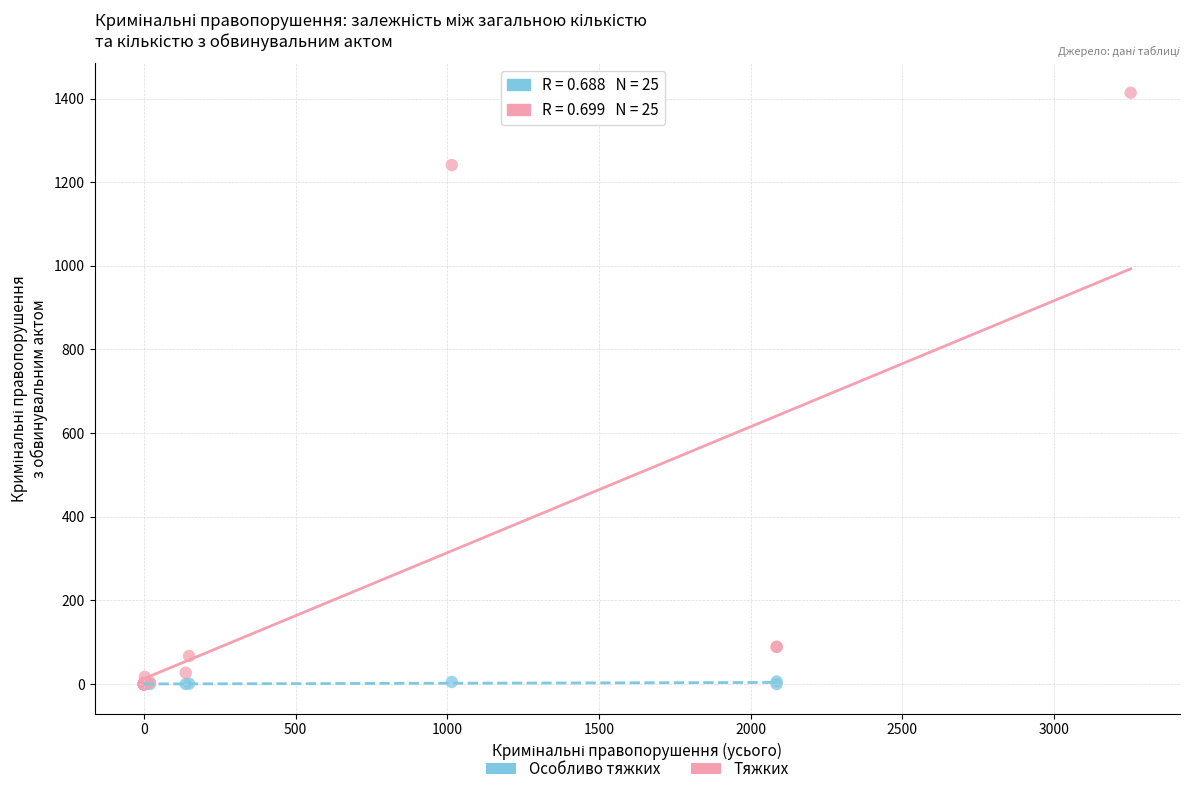

Which series has the widest spread of Y values?

Тяжких